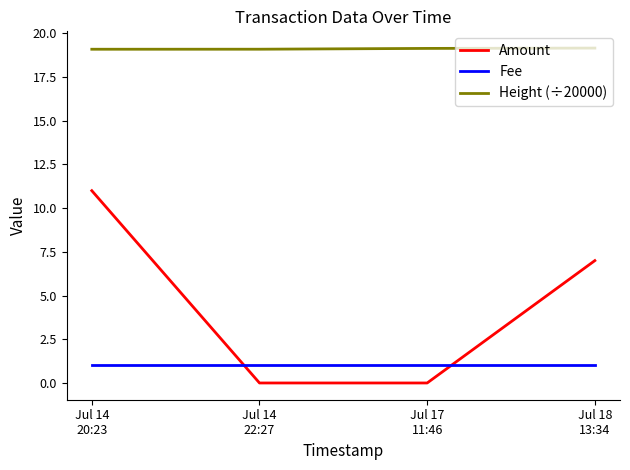

How many categories are shown in the chart?

4